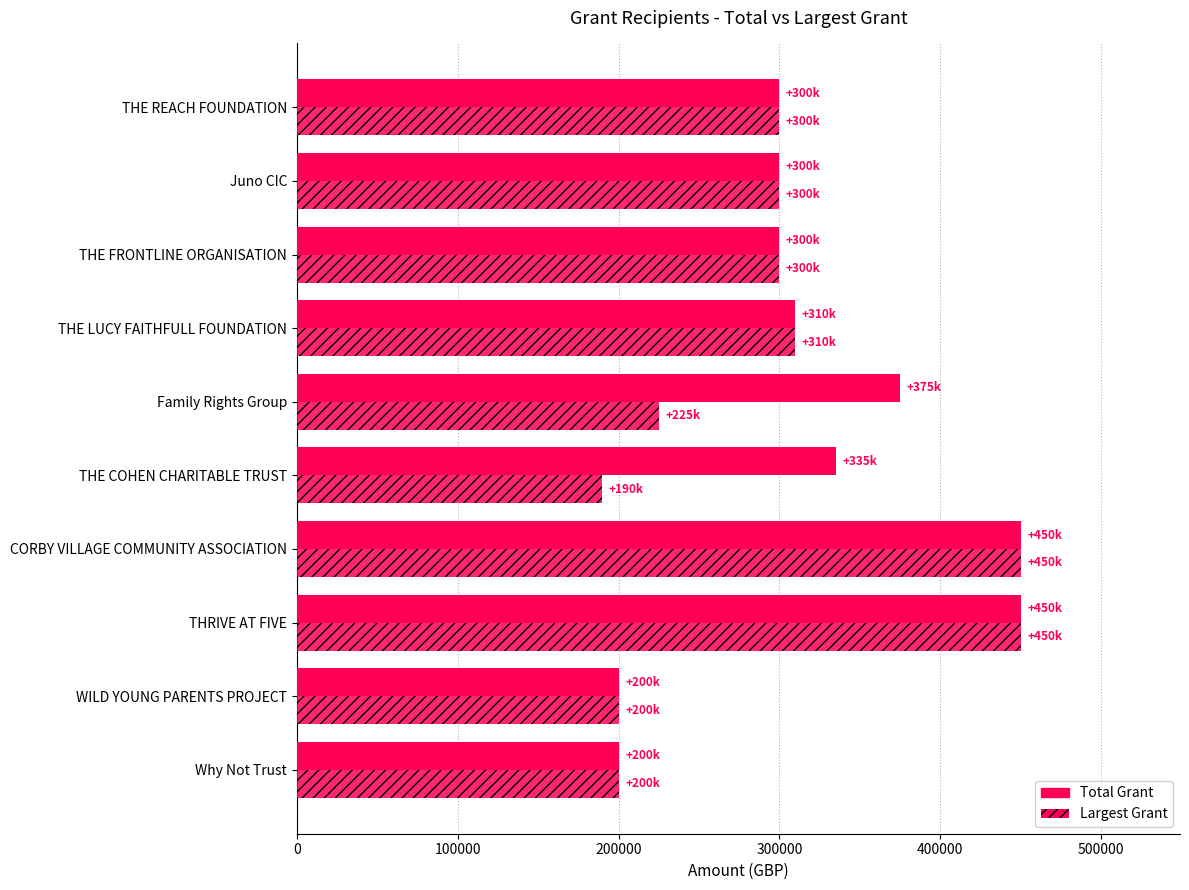

How many categories are shown in the chart?

10